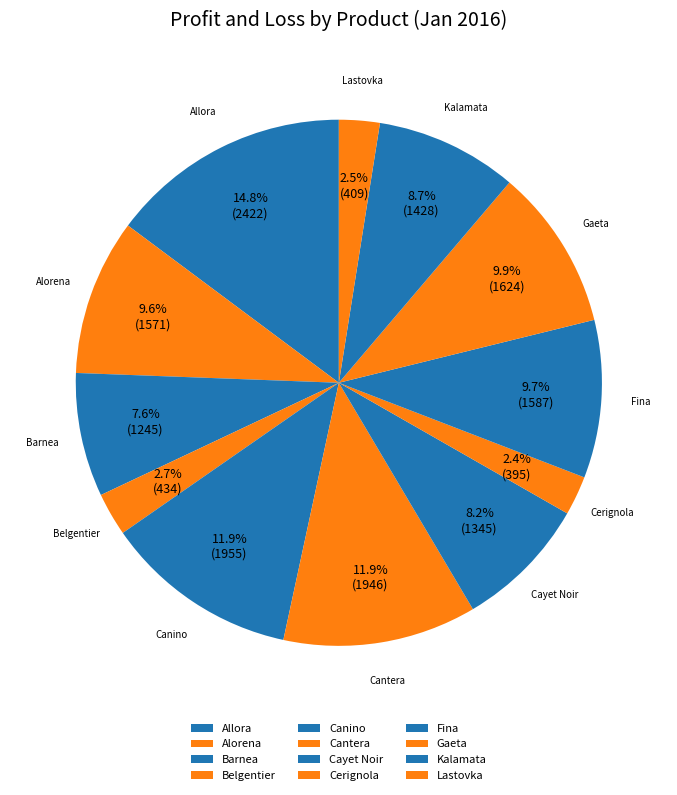

Between Cayet Noir and Canino, which is larger?

Canino